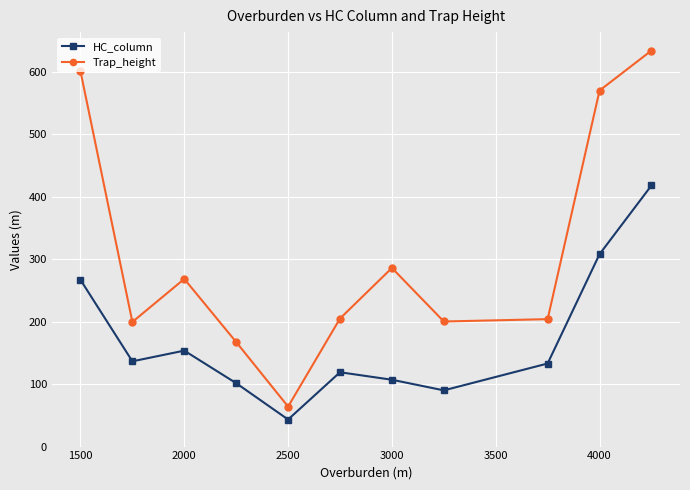

Which series has the largest range (max minus min)?

Trap_height